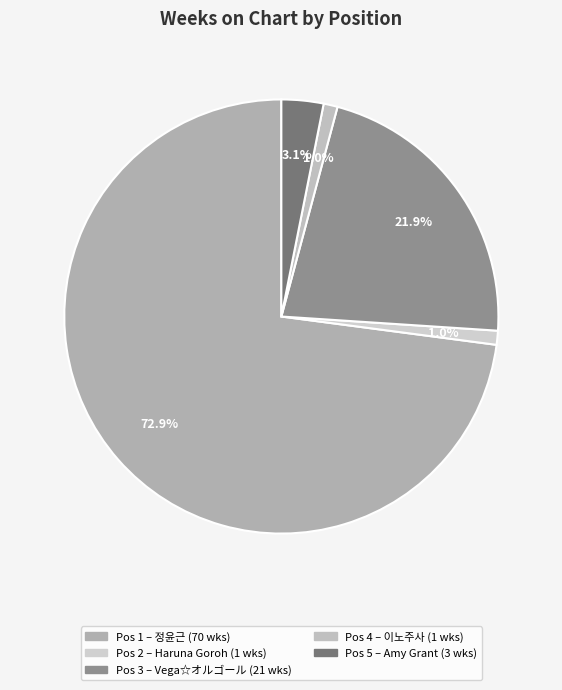

How many segments does this pie chart have?

5